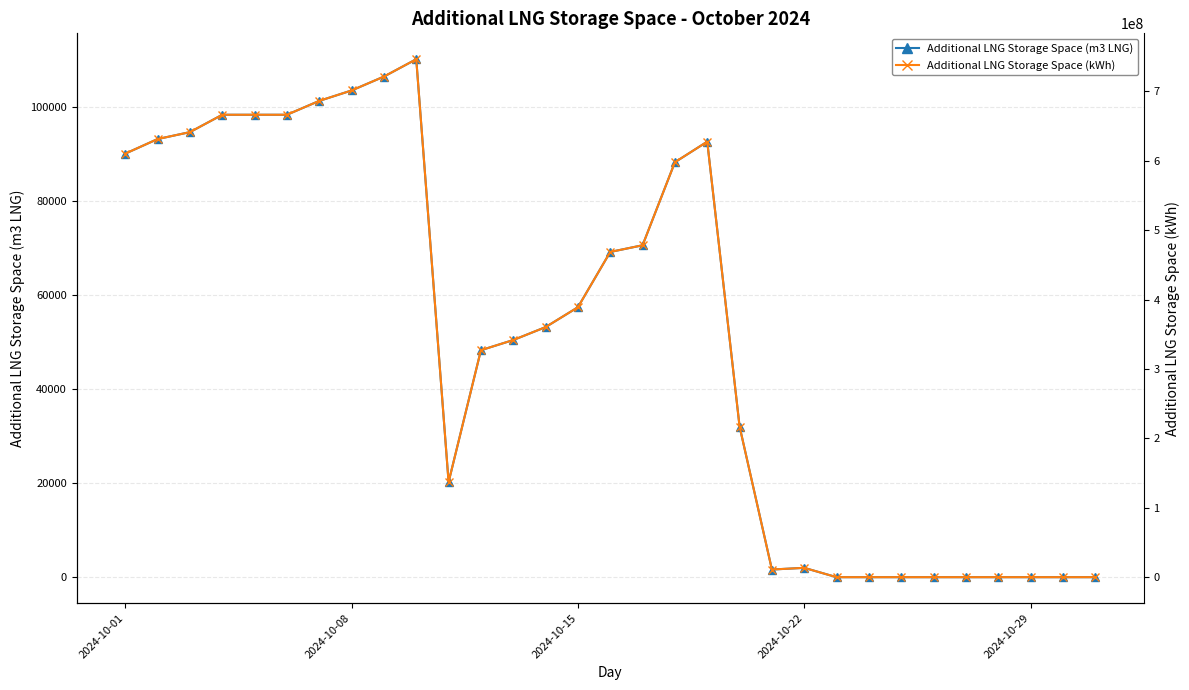

At how many categories does at least one series exceed 329774267?

17